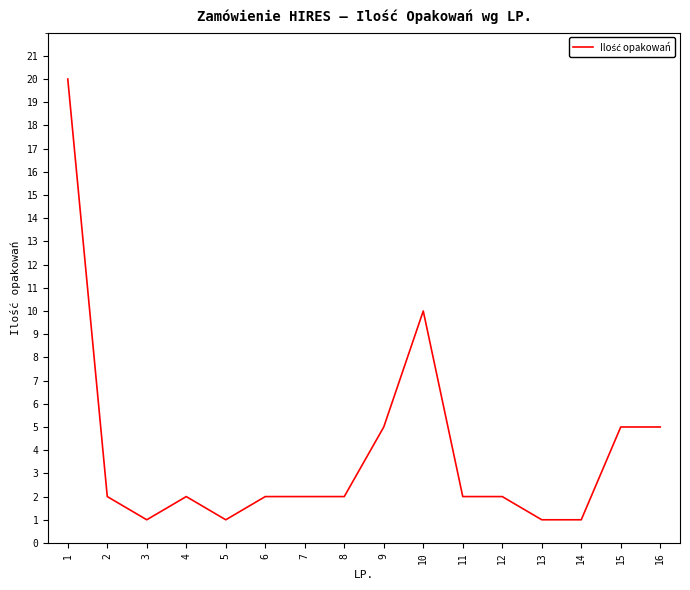

At which category does the data reach its first local valley?

3